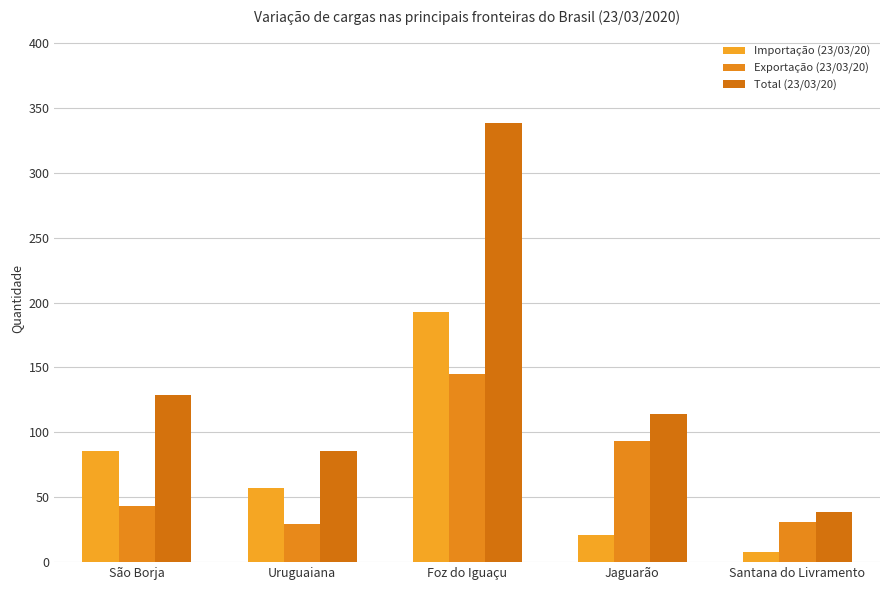

What is the label of the 3rd bar from the left?

Foz do Iguaçu